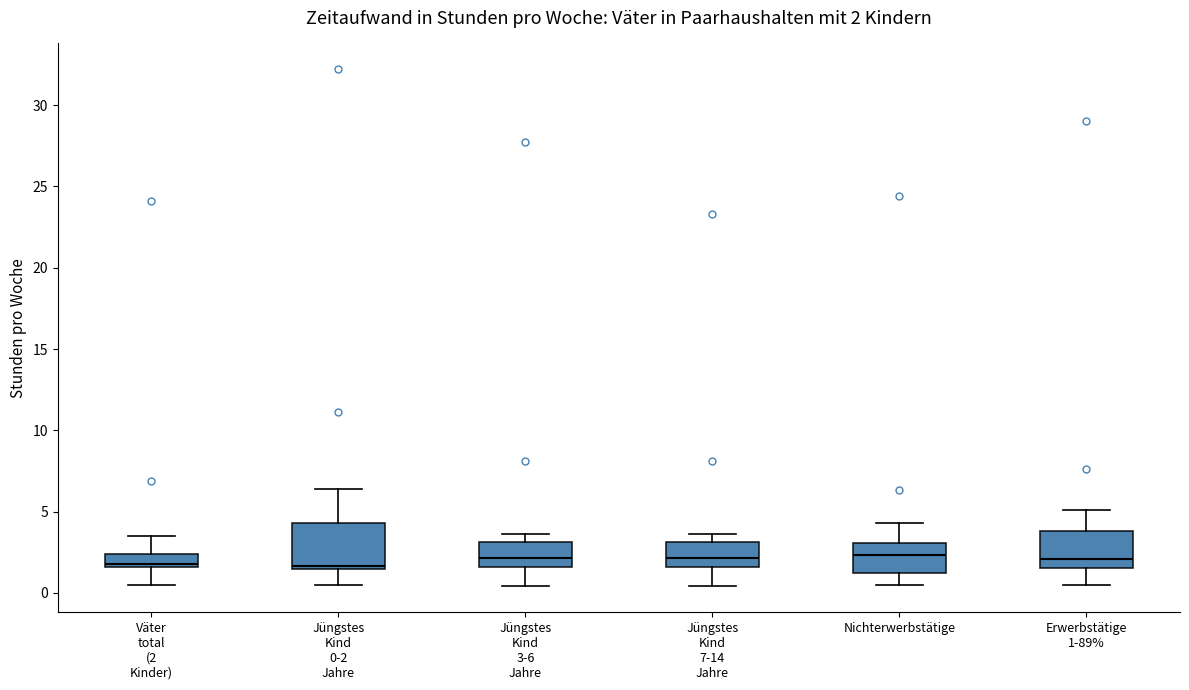

Which box is the tallest, from its lower edge to its upper edge?

Jüngstes Kind 0-2 Jahre